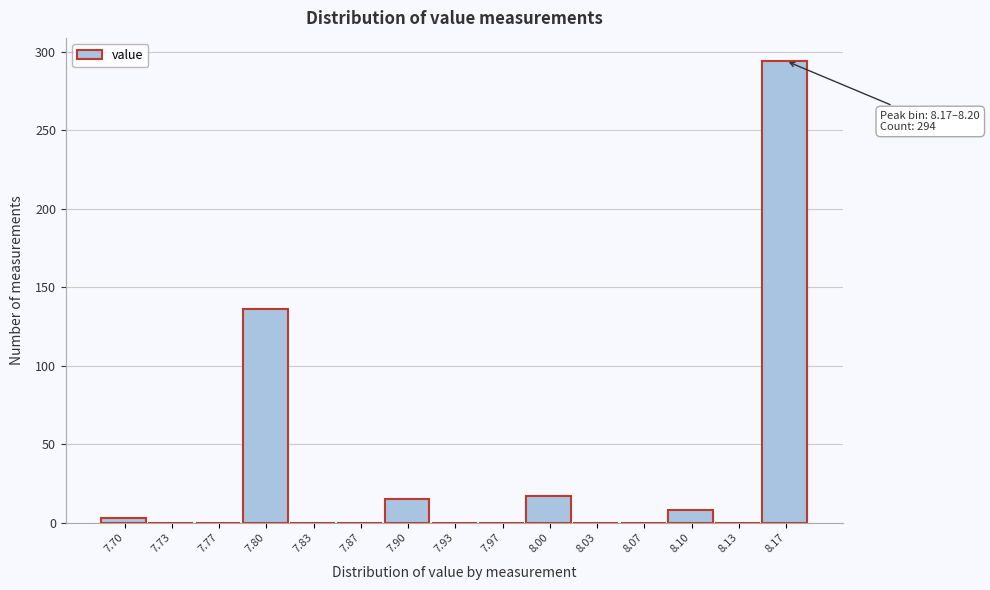

Reading left to right, what are all the values shown in this chart?

7.70=3	7.73=0	7.77=0	7.80=136	7.83=0	7.87=0	7.90=15	7.93=0	7.97=0	8.00=17	8.03=0	8.07=0	8.10=8	8.13=0	8.17=294